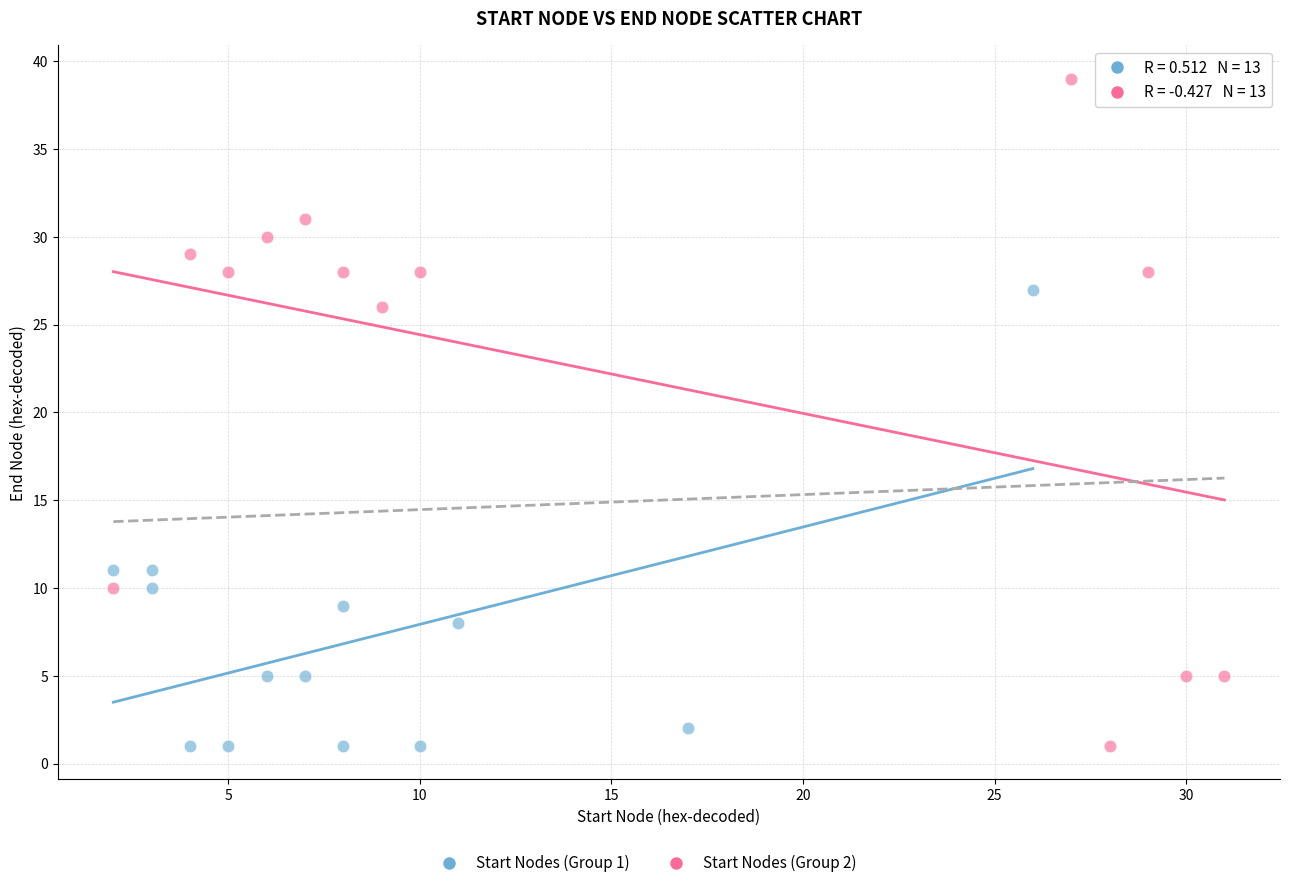

Which series has the widest spread of Y values?

Start Nodes (Group 2)